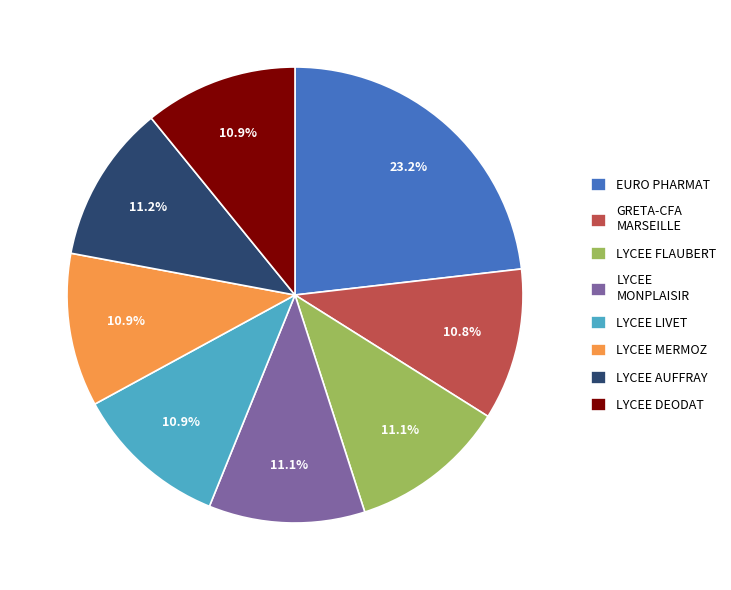

How many slices are in this pie chart?

8